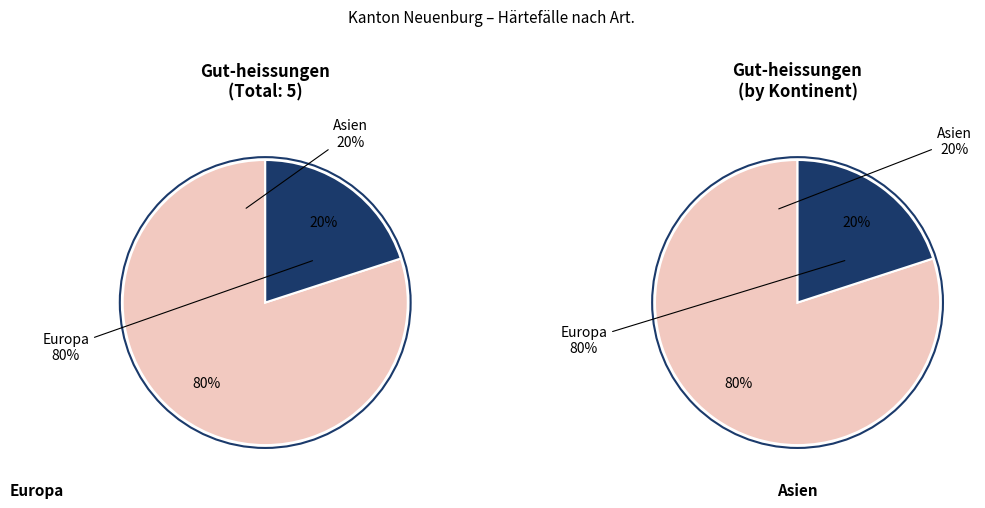

Which slice represents more than half of the pie?

Europa